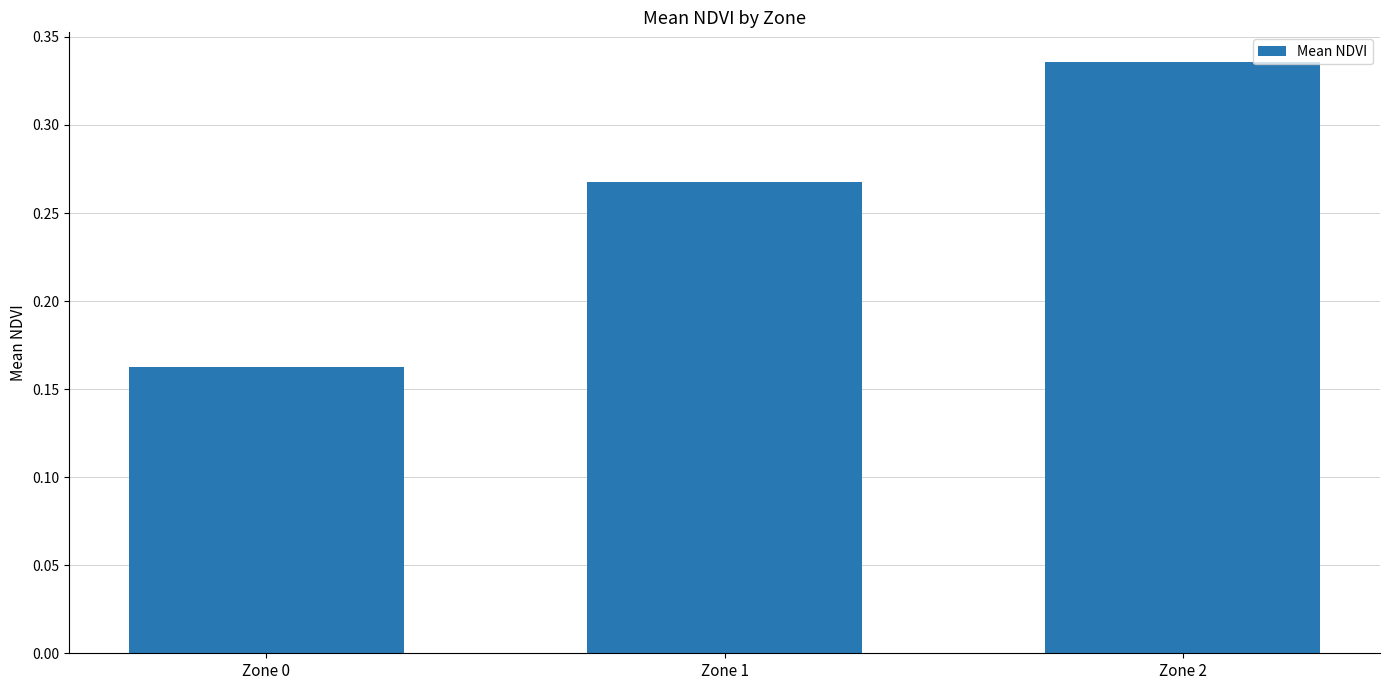

List the labels in order of value, smallest first.

Zone 0, Zone 1, Zone 2